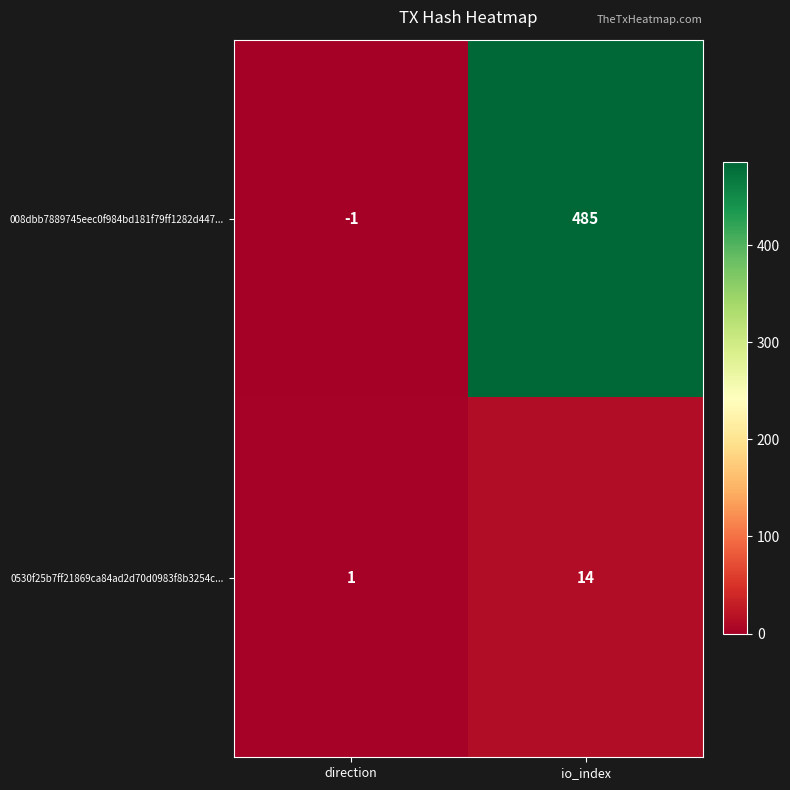

True or false: 008dbb7889745eec0f984bd181f79ff1282d447... has a value of 485 at io_index.

True